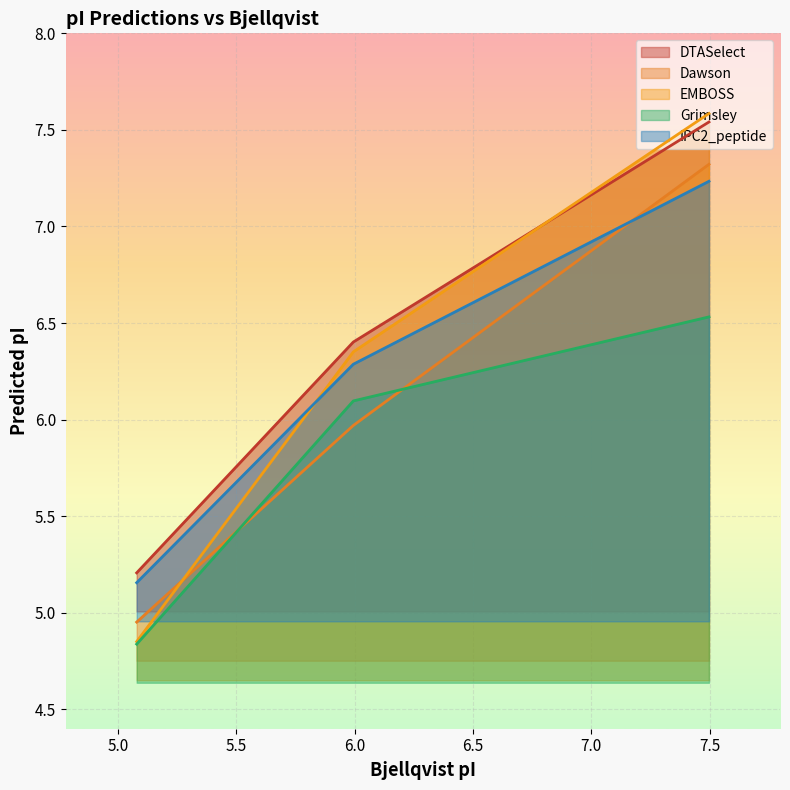

Does the chart display data point markers on the line(s)?

No